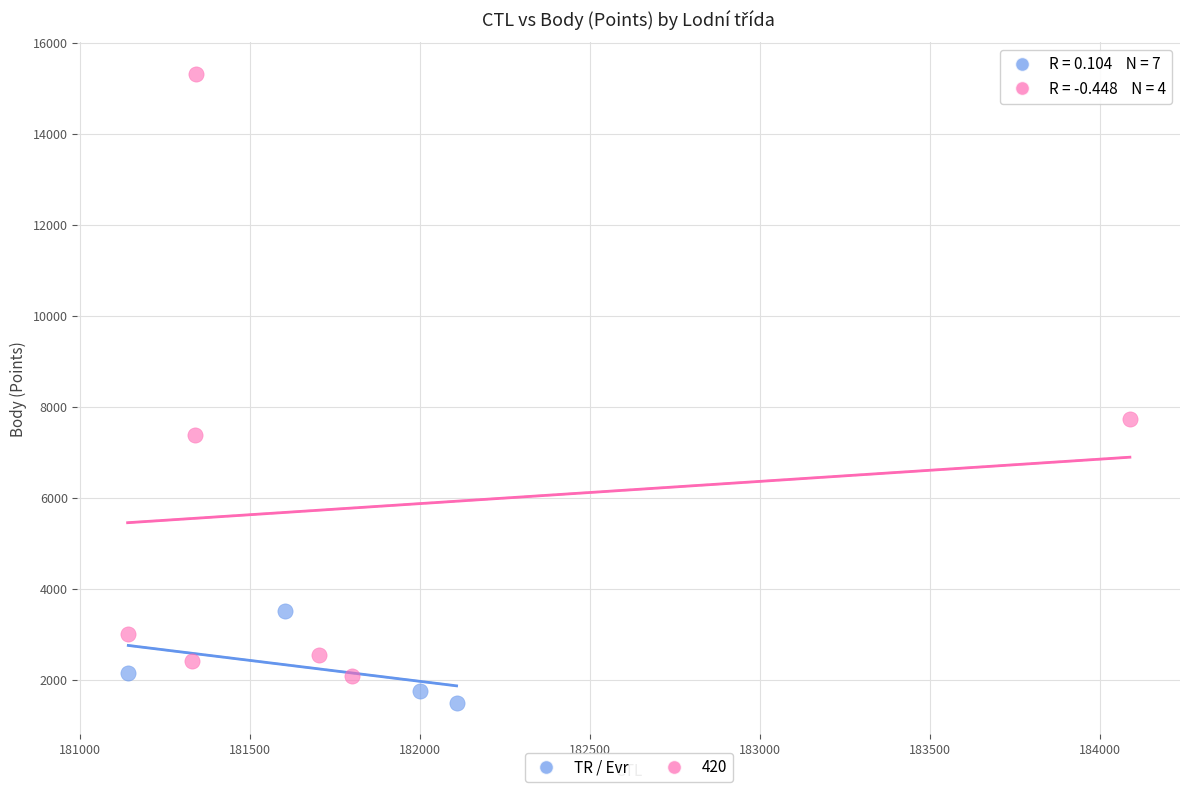

Which series has the widest spread of Y values?

420